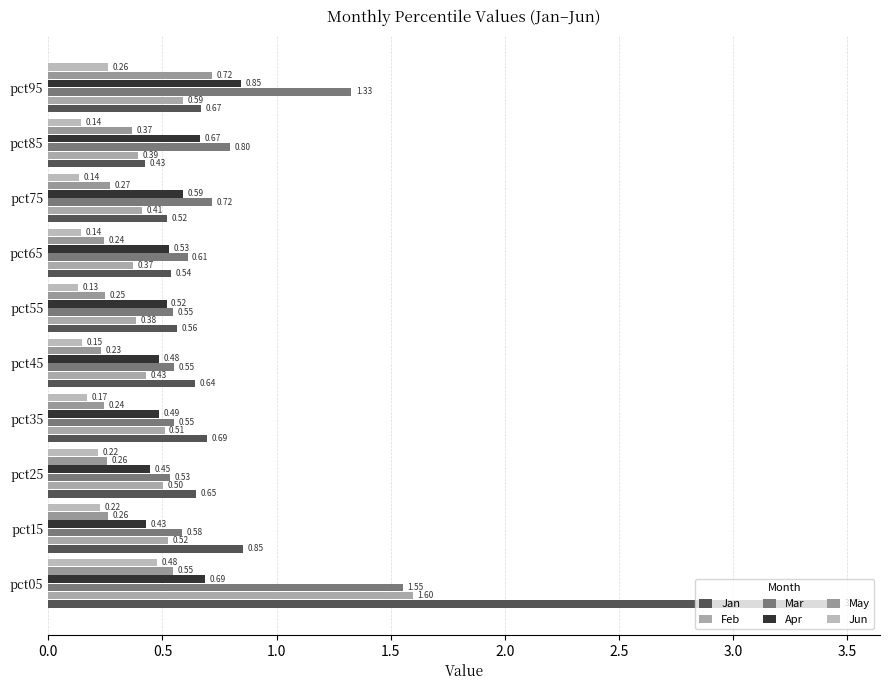

Reading right to left, transcribe all the data shown in this chart.

Jan: 0.7	0.4	0.5	0.5	0.6	0.6	0.7	0.6	0.9	3.5
Feb: 0.6	0.4	0.4	0.4	0.4	0.4	0.5	0.5	0.5	1.6
Mar: 1.3	0.8	0.7	0.6	0.5	0.6	0.5	0.5	0.6	1.6
Apr: 0.8	0.7	0.6	0.5	0.5	0.5	0.5	0.4	0.4	0.7
May: 0.7	0.4	0.3	0.2	0.2	0.2	0.2	0.3	0.3	0.5
Jun: 0.3	0.1	0.1	0.1	0.1	0.1	0.2	0.2	0.2	0.5